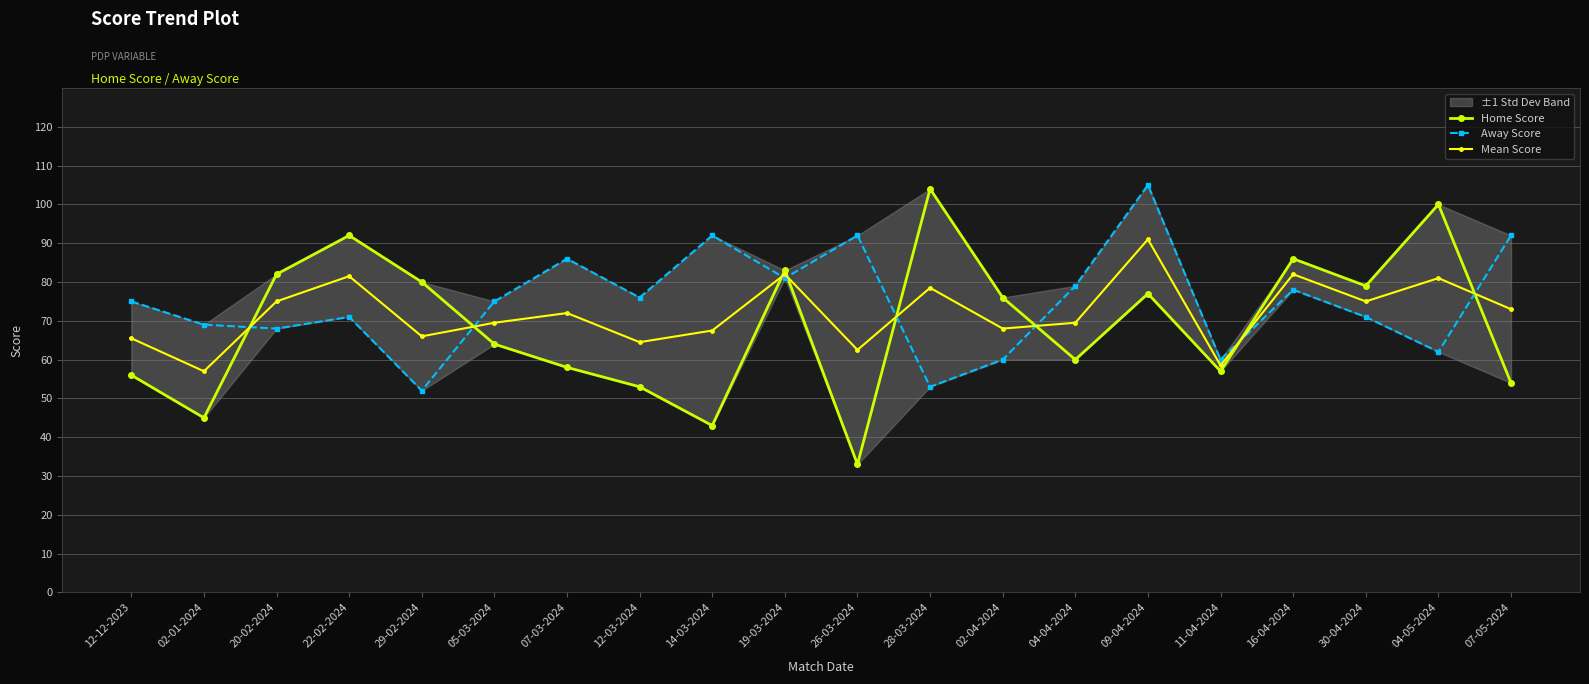

What is the difference between the maximum and minimum values in the Away Score series?

53.0